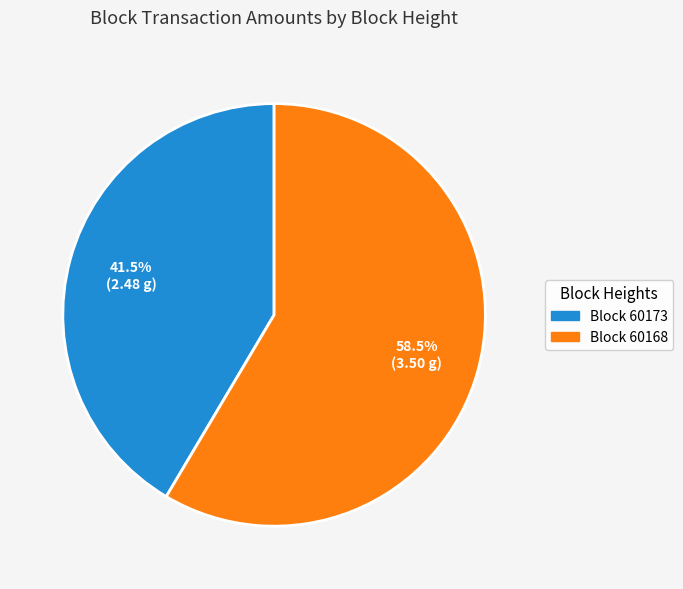

To the nearest percent, what is the difference between the largest and smallest slice percentages?

17%